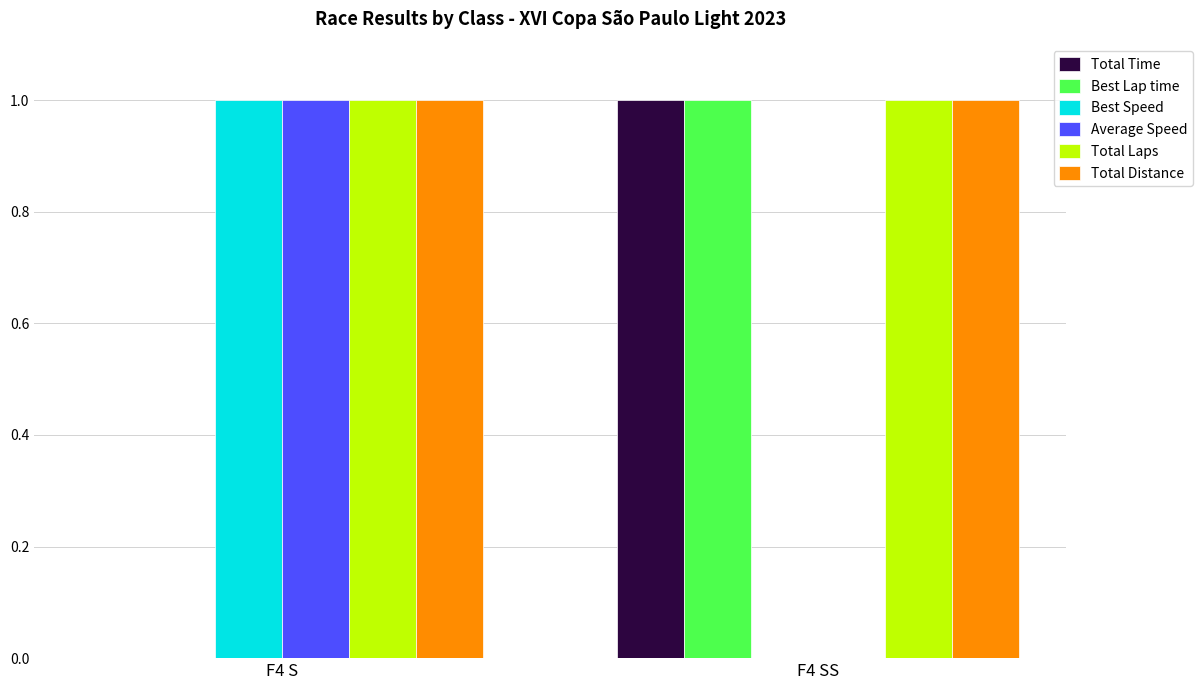

Reading right to left, transcribe all the data shown in this chart.

Total Time: F4 SS=1	F4 S=0
Best Lap time: F4 SS=1	F4 S=0
Best Speed: F4 SS=0	F4 S=1
Average Speed: F4 SS=0	F4 S=1
Total Laps: F4 SS=1	F4 S=1
Total Distance: F4 SS=1	F4 S=1